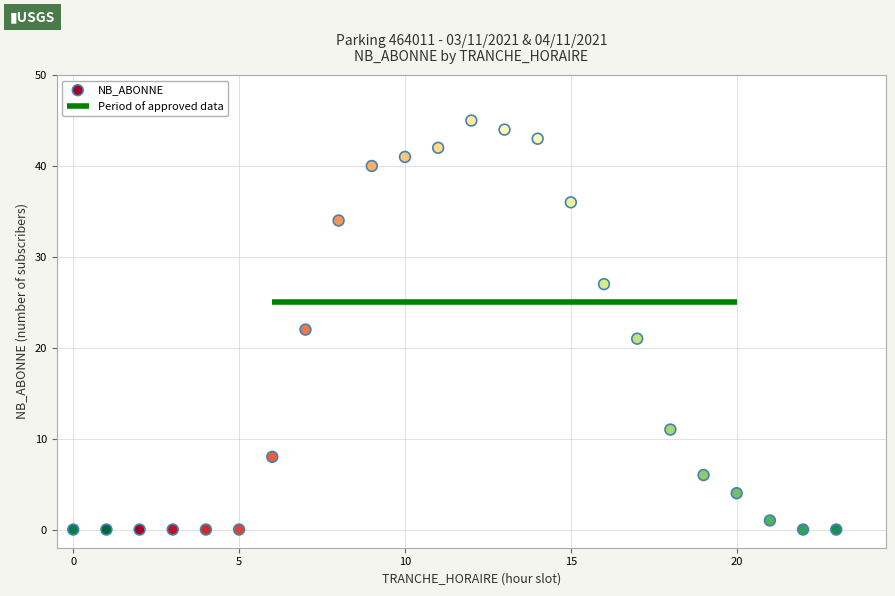

What is the range of X values (max minus min)?

23